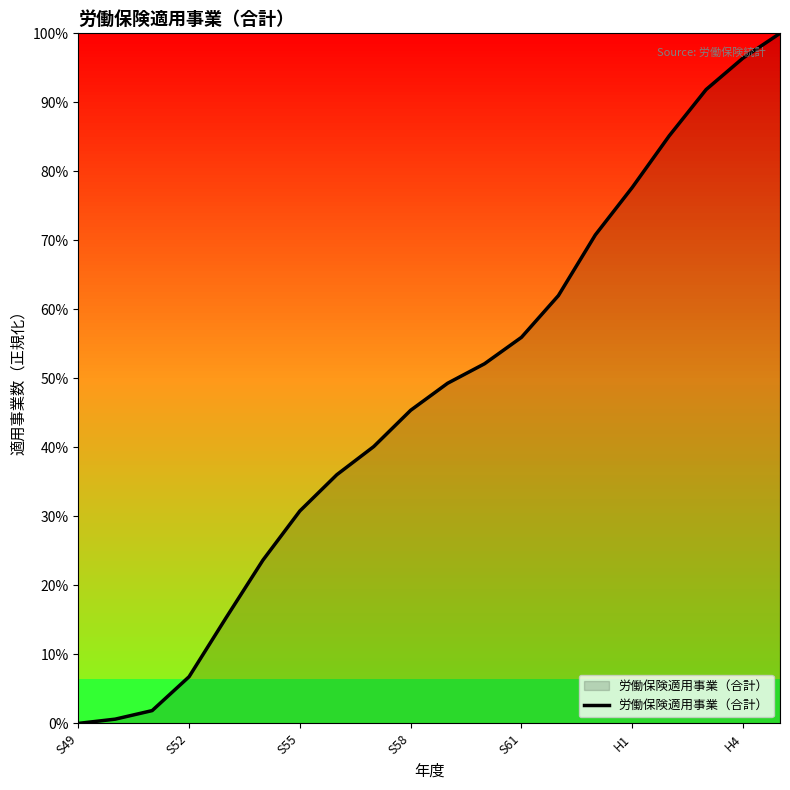

Reading right to left, what are all the values shown in this chart?

1.0	1.0	0.9	0.9	0.8	0.7	0.6	0.6	0.5	0.5	0.5	0.4	0.4	0.3	0.2	0.2	0.1	0.0	0.0	0.0